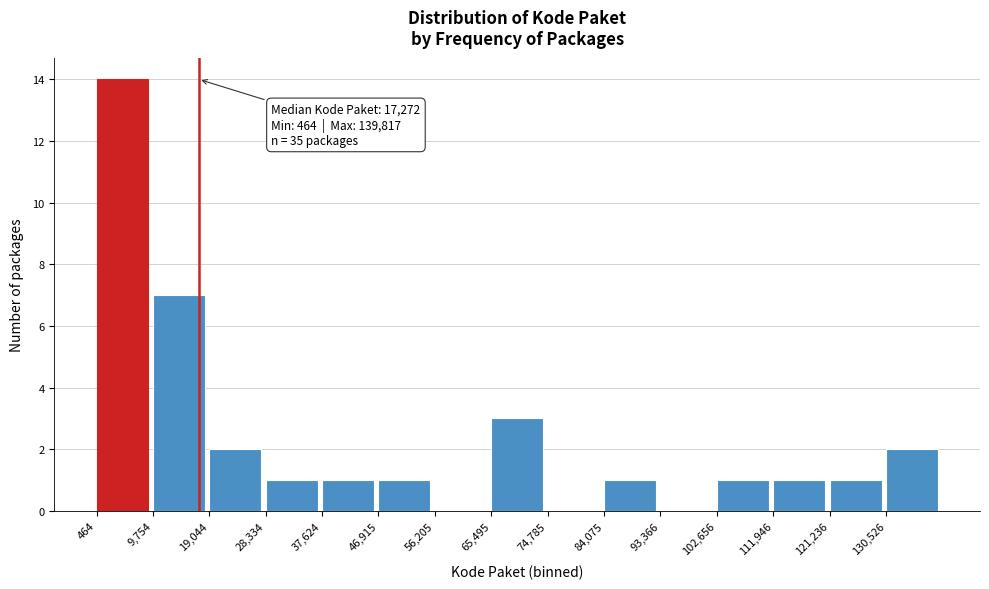

Which range on the x-axis has the tallest bar?

0 to 10000